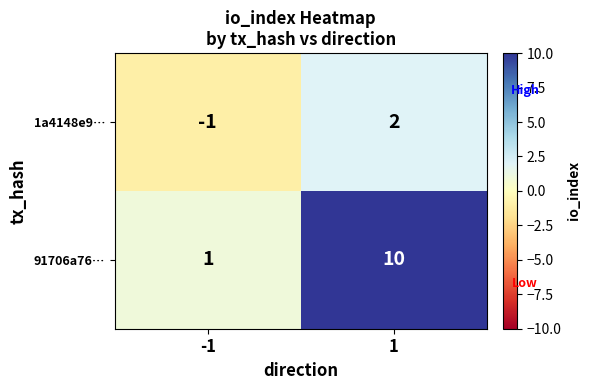

Reading right to left, transcribe all the data shown in this chart.

1a4148e9…: 2	-1
91706a76…: 10	1